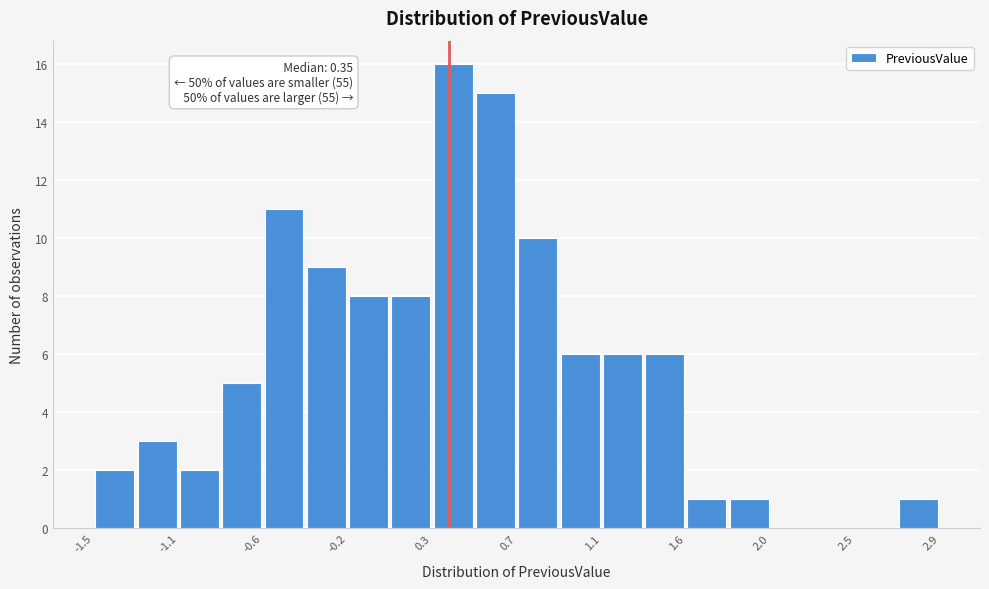

Over which range of the x-axis is the bar tallest?

0.26 to 0.48